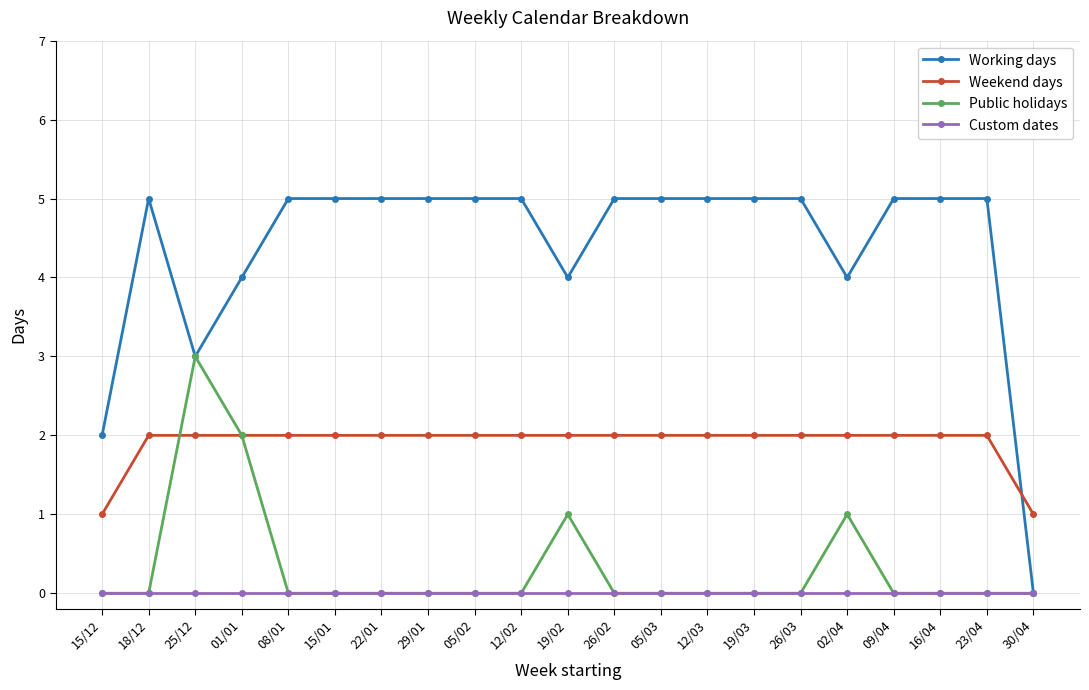

What is the label of the 16th point from the left?

26/03